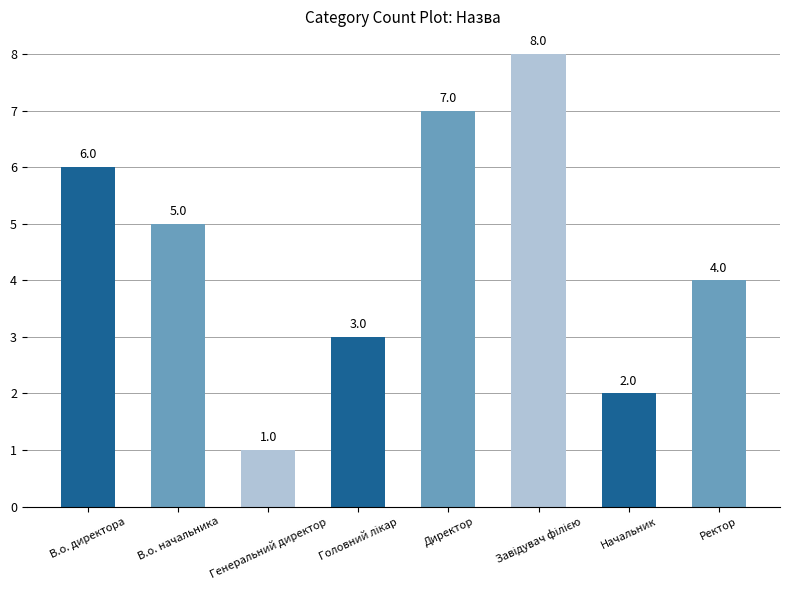

What is the greatest value displayed?

8